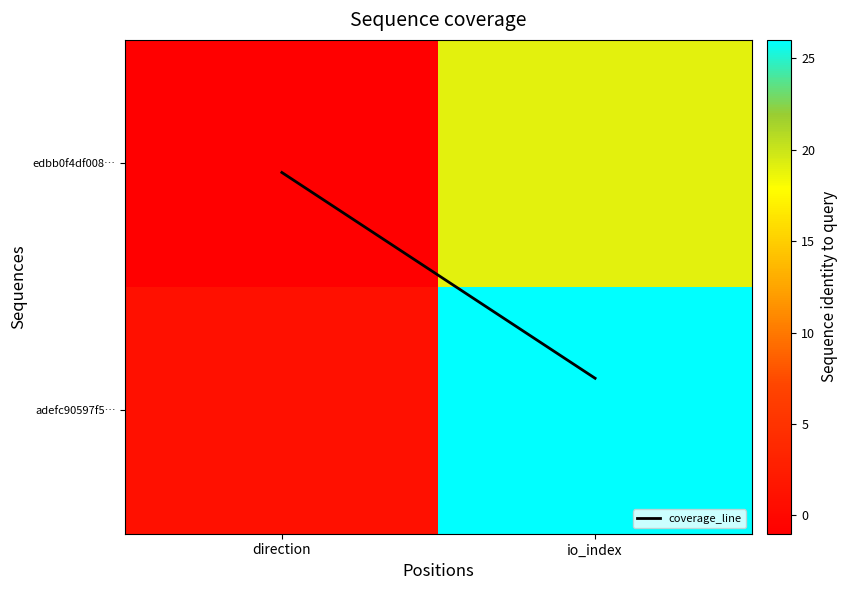

Which series changed the most between direction and io_index?

adefc90597f5…